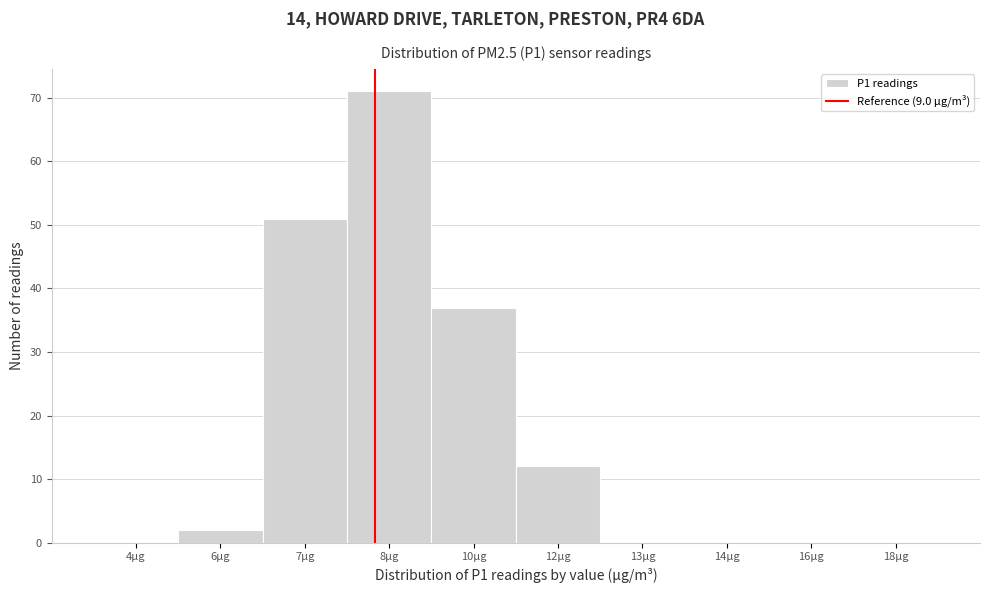

Reading right to left, list all the values displayed in this chart.

18µg=0	16µg=0	14µg=0	13µg=0	12µg=12	10µg=37	8µg=71	7µg=51	6µg=2	4µg=0